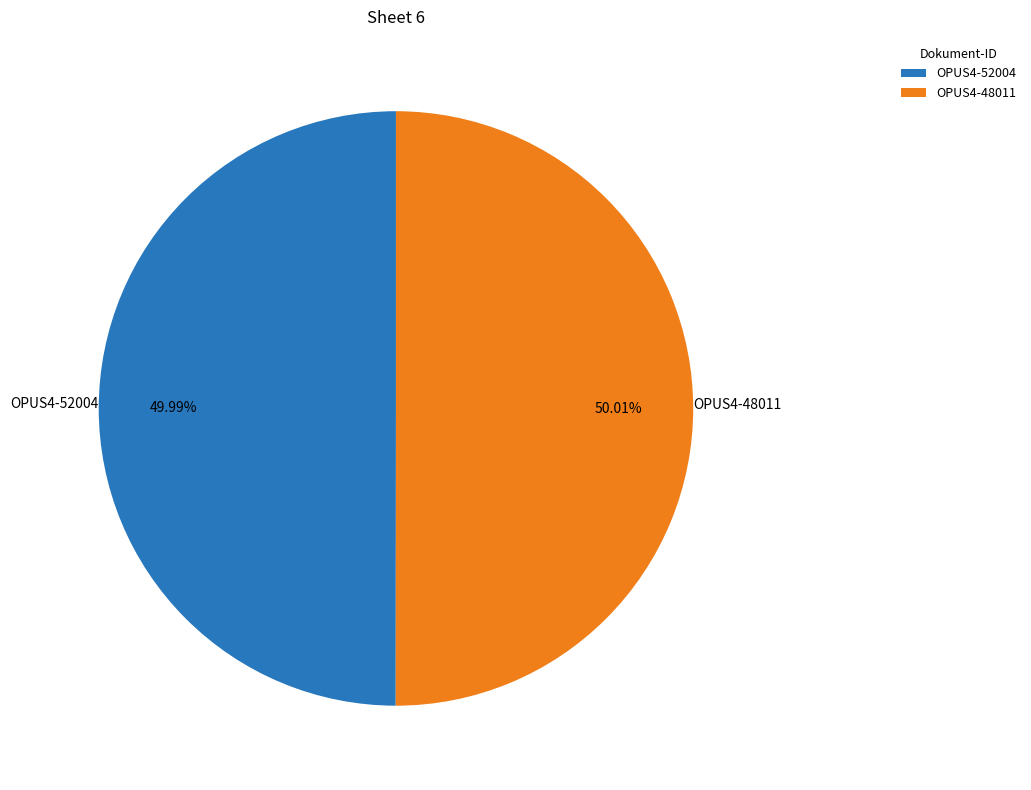

Is there any slice that represents more than half of the pie?

Yes